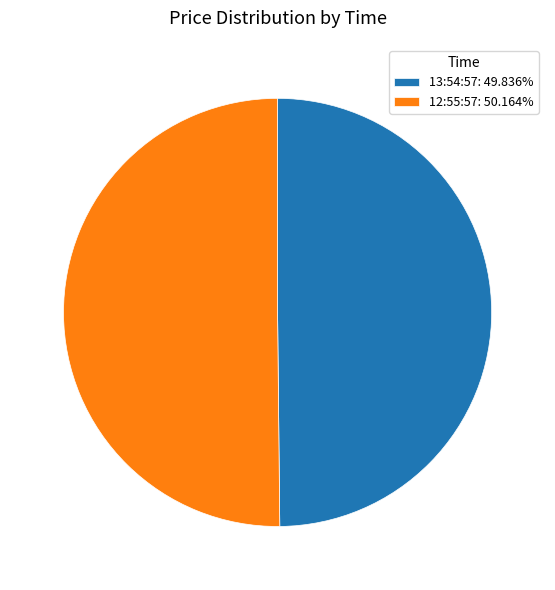

Is it true that 12:55:57 is 50% of the pie?

True